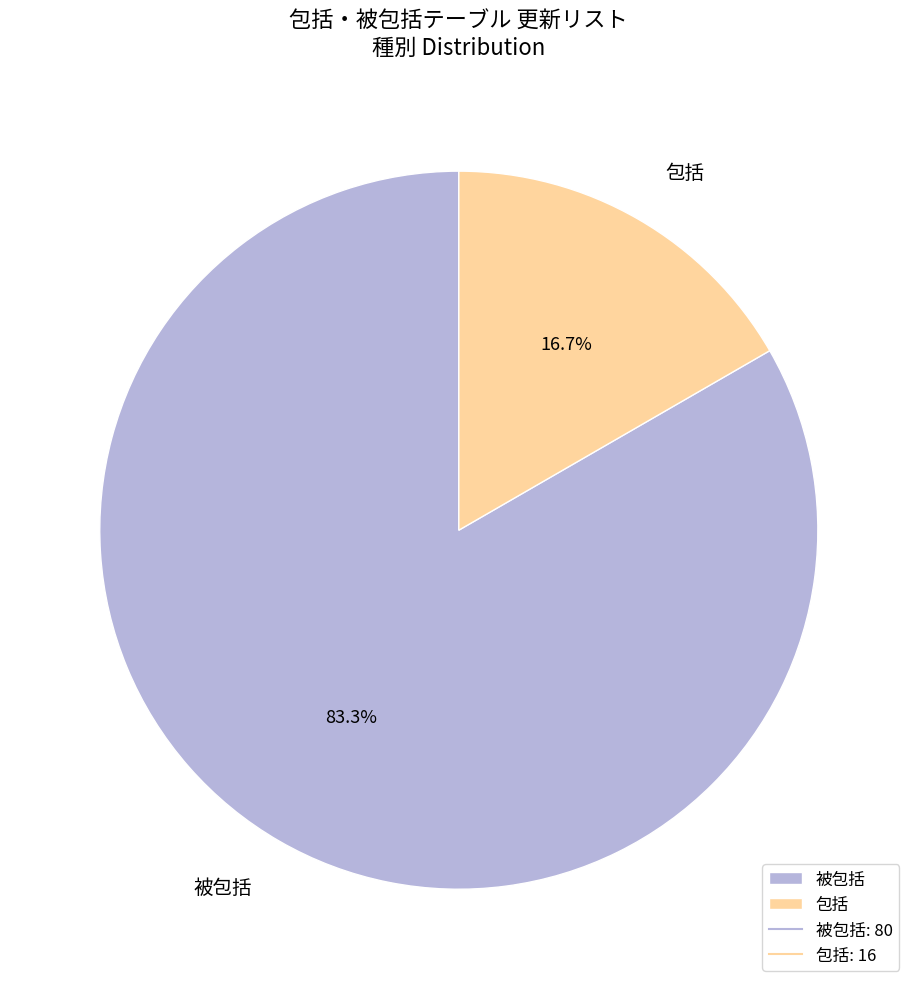

Between 被包括 and 包括, which is larger?

被包括